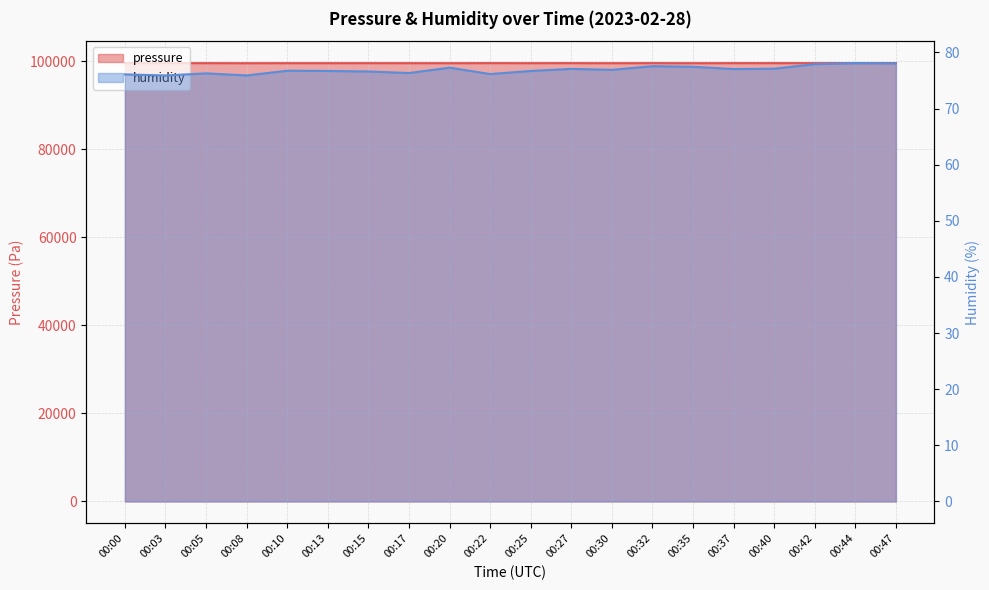

How many lines are shown in the chart?

2